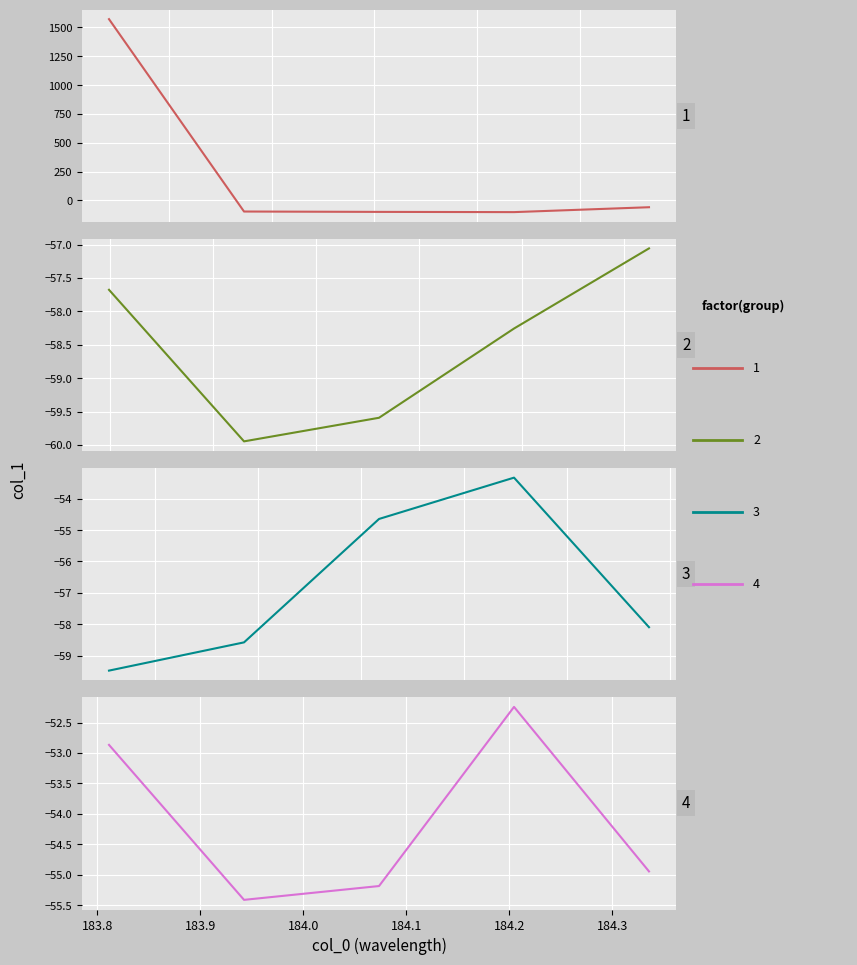

What is the value of the 20th point from the left?

-54.9